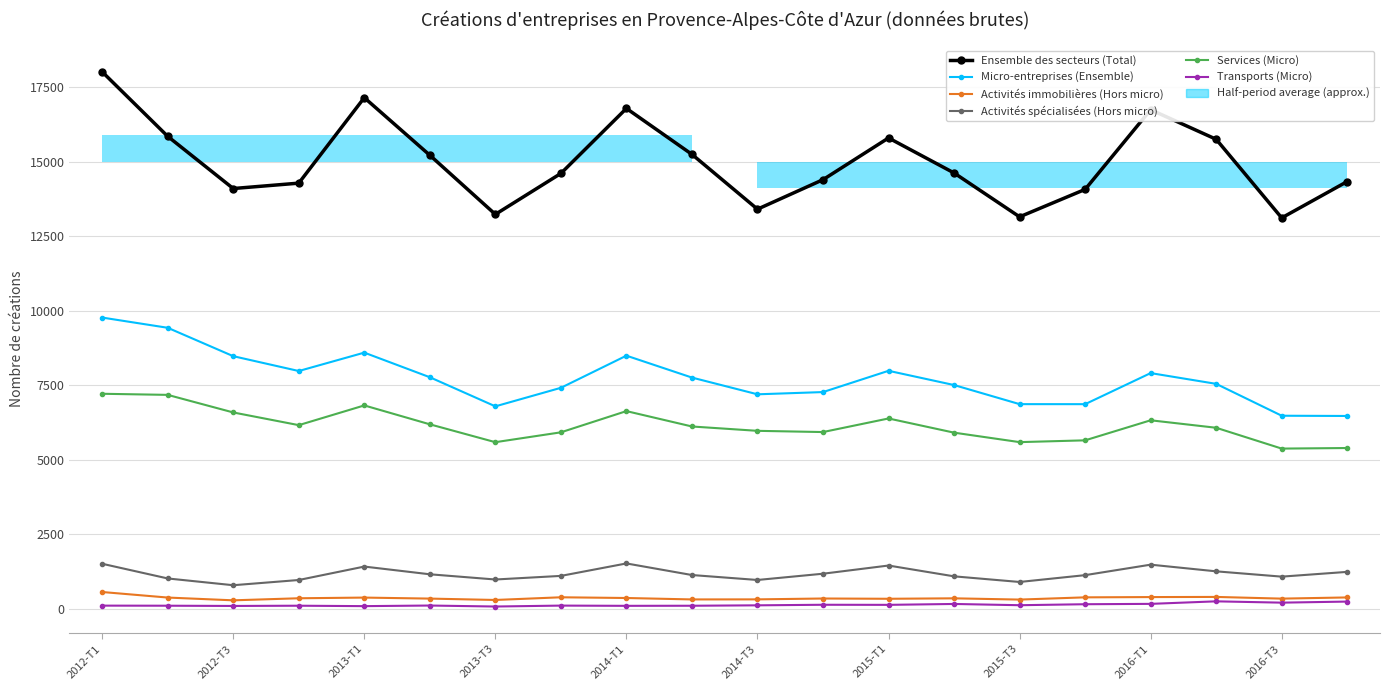

Which series has the largest total across all categories?

Ensemble des secteurs (Total)